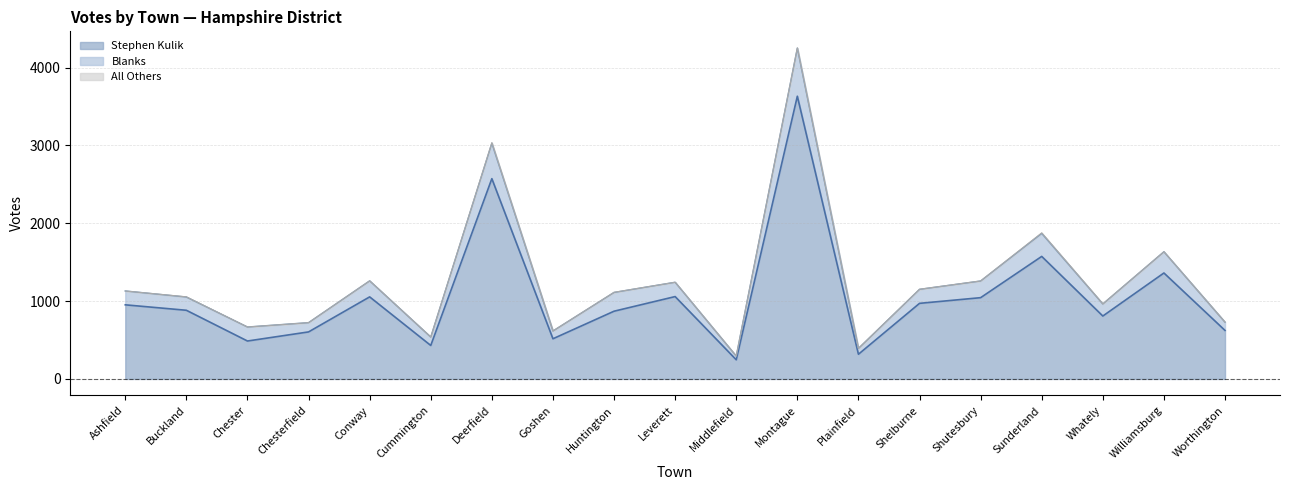

The Blanks series shows 740 at Leverett. True or false?

False